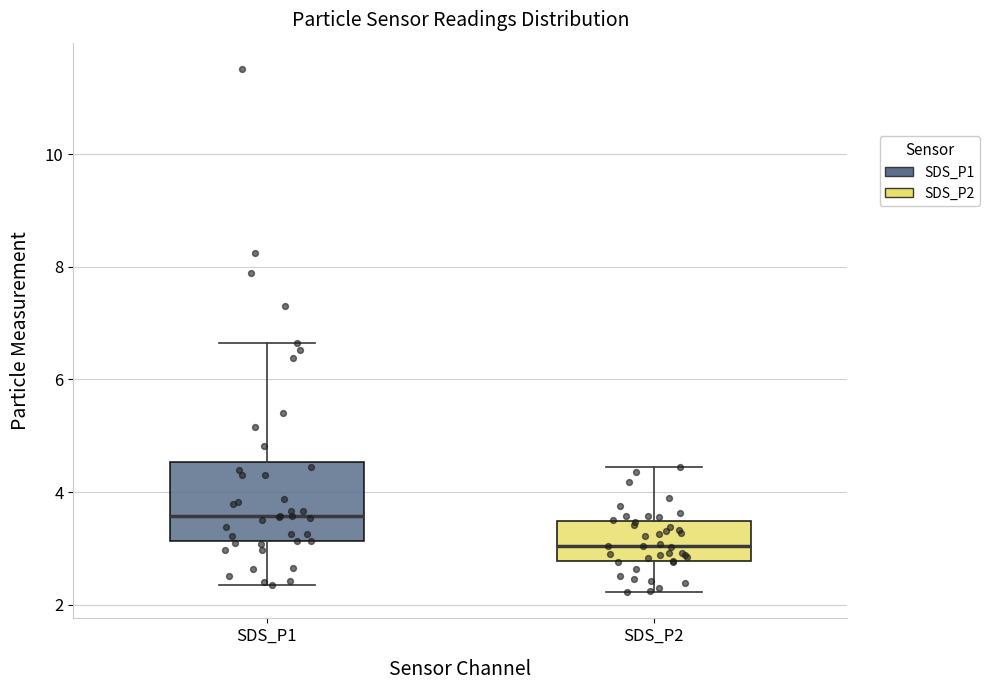

Where does the median line of the box for SDS_P1 sit on the y-axis? The values are not printed on the chart, so give them approximately, as read against the axis.

3.6